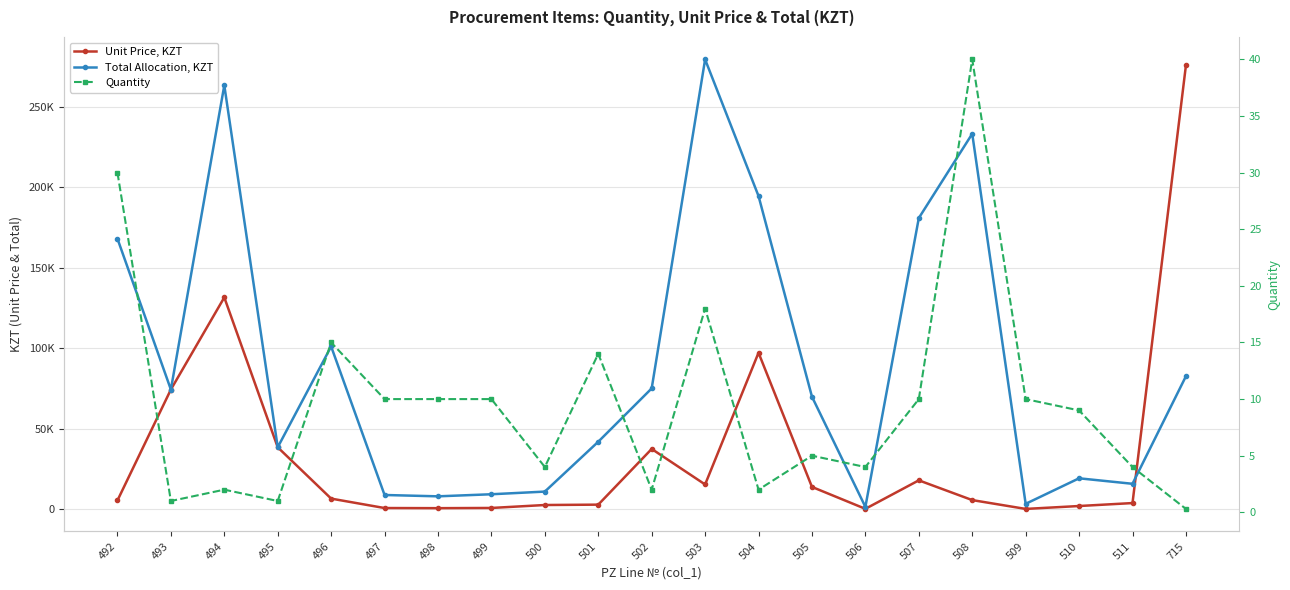

At which category does Total Allocation, KZT reach its first local peak?

494